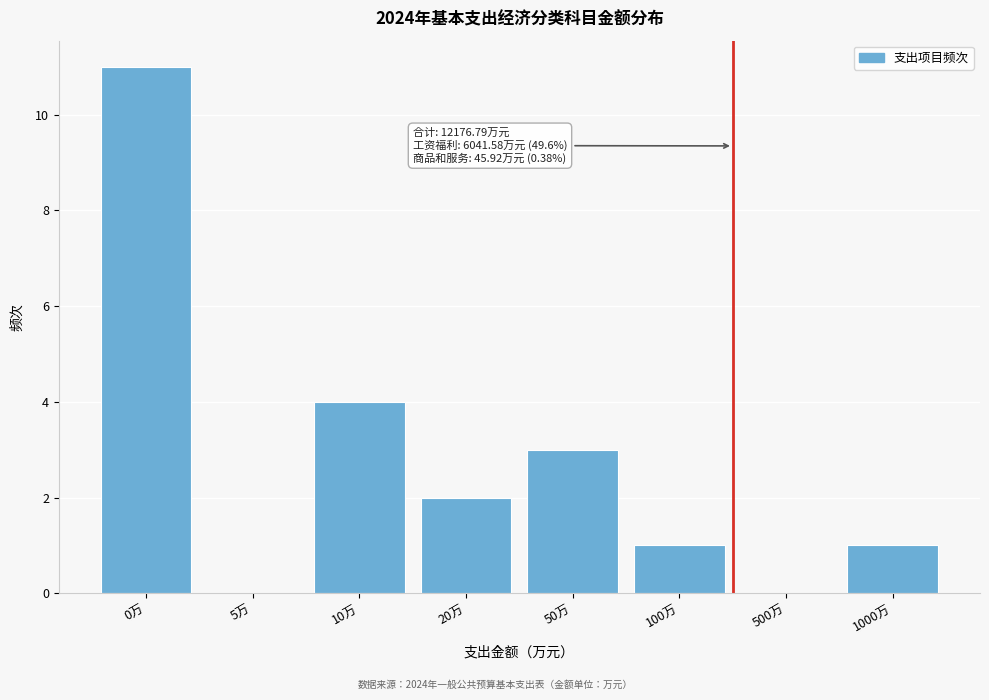

Reading left to right, list all the values displayed in this chart.

0万=11	5万=0	10万=4	20万=2	50万=3	100万=1	500万=0	1000万=1